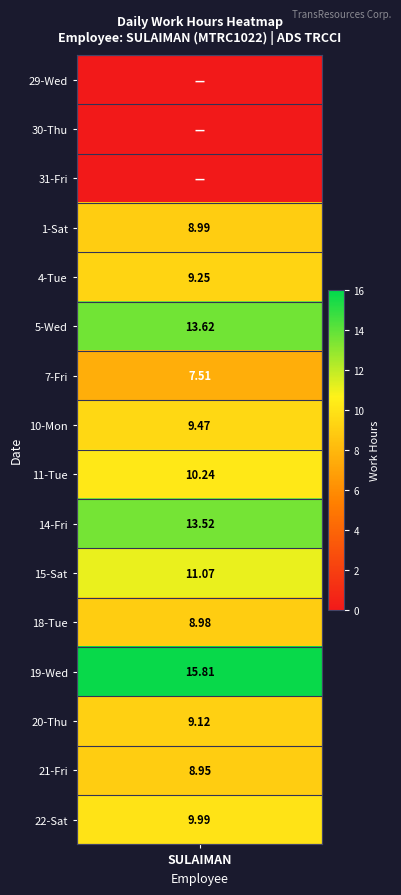

How many data points in 18_Tue are above 0?

1